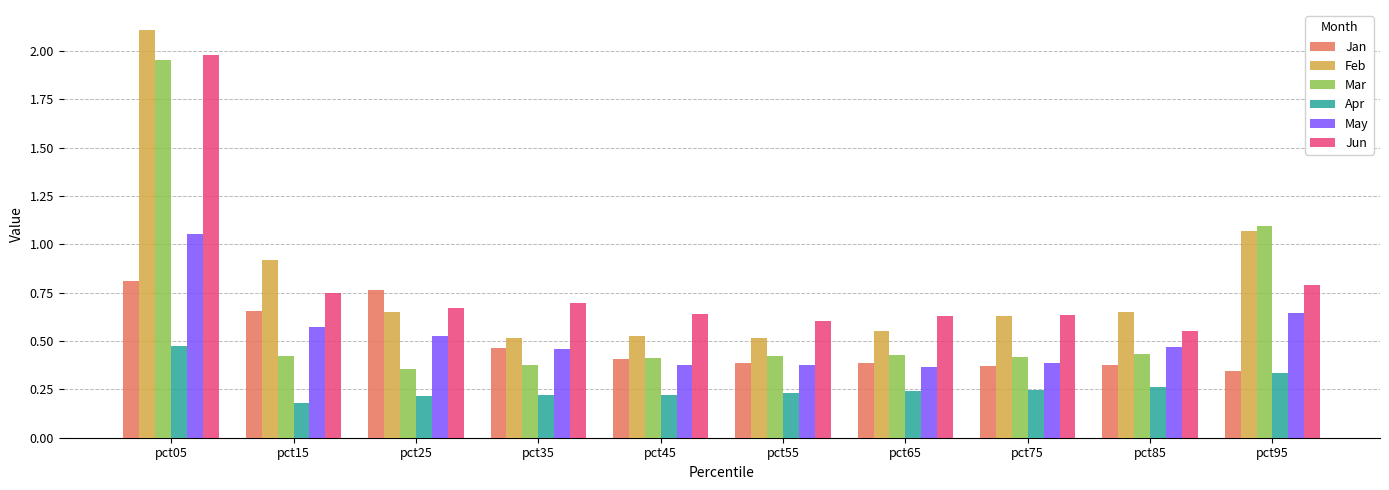

At which label does Feb reach its peak?

pct05